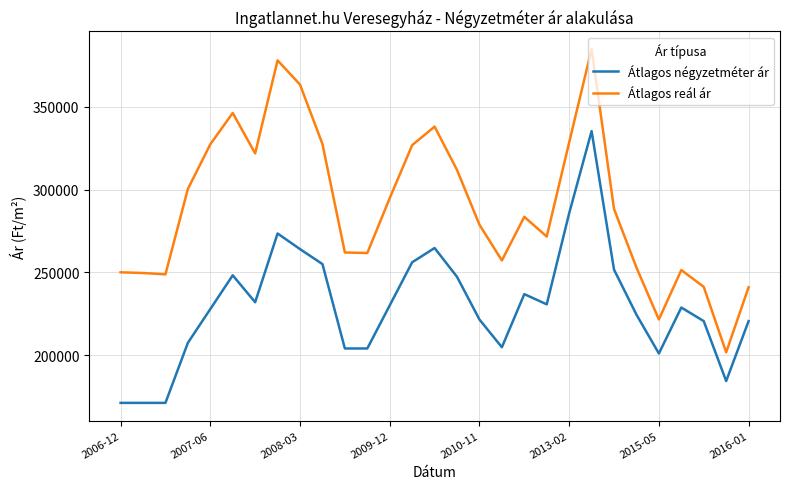

Rank the series by their average value, from lowest to highest.

Átlagos négyzetméter ár, Átlagos reál ár